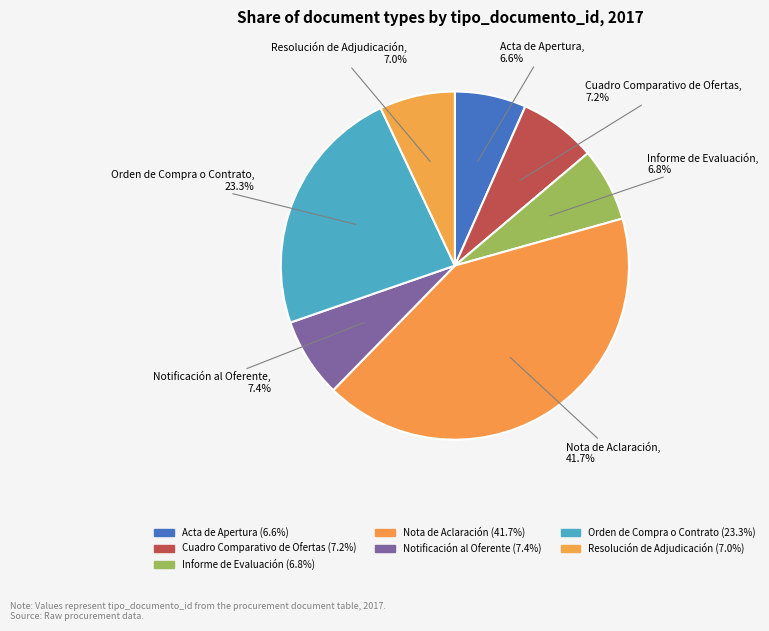

The Nota de Aclaración slice represents 42% of the pie. True or false?

True